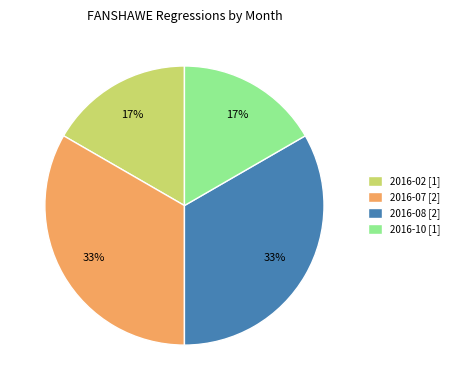

Count the number of slices in the pie.

4